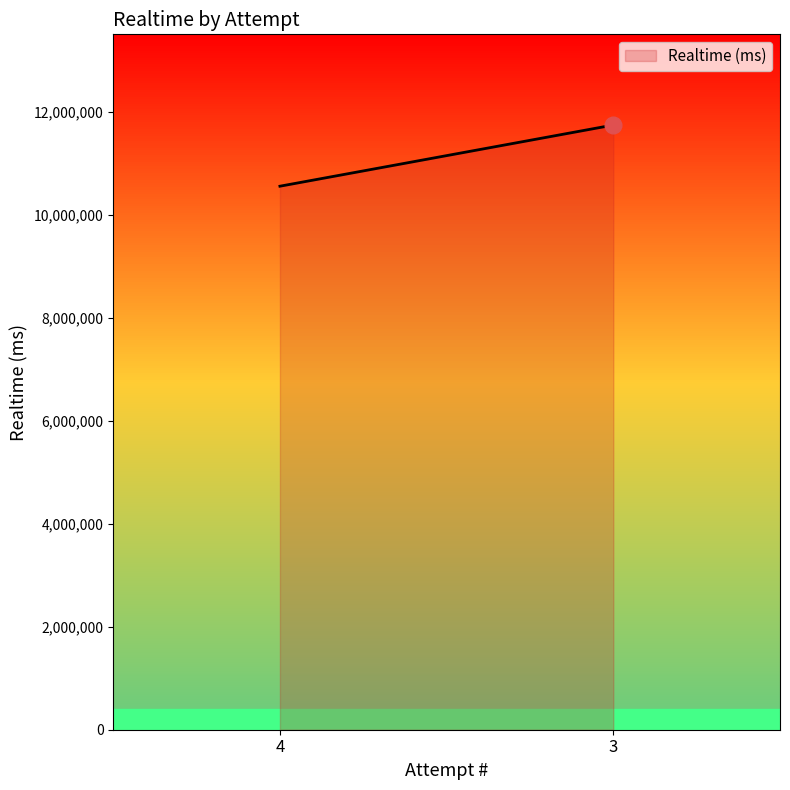

What is the change in value from 4 to 3?

+1187594